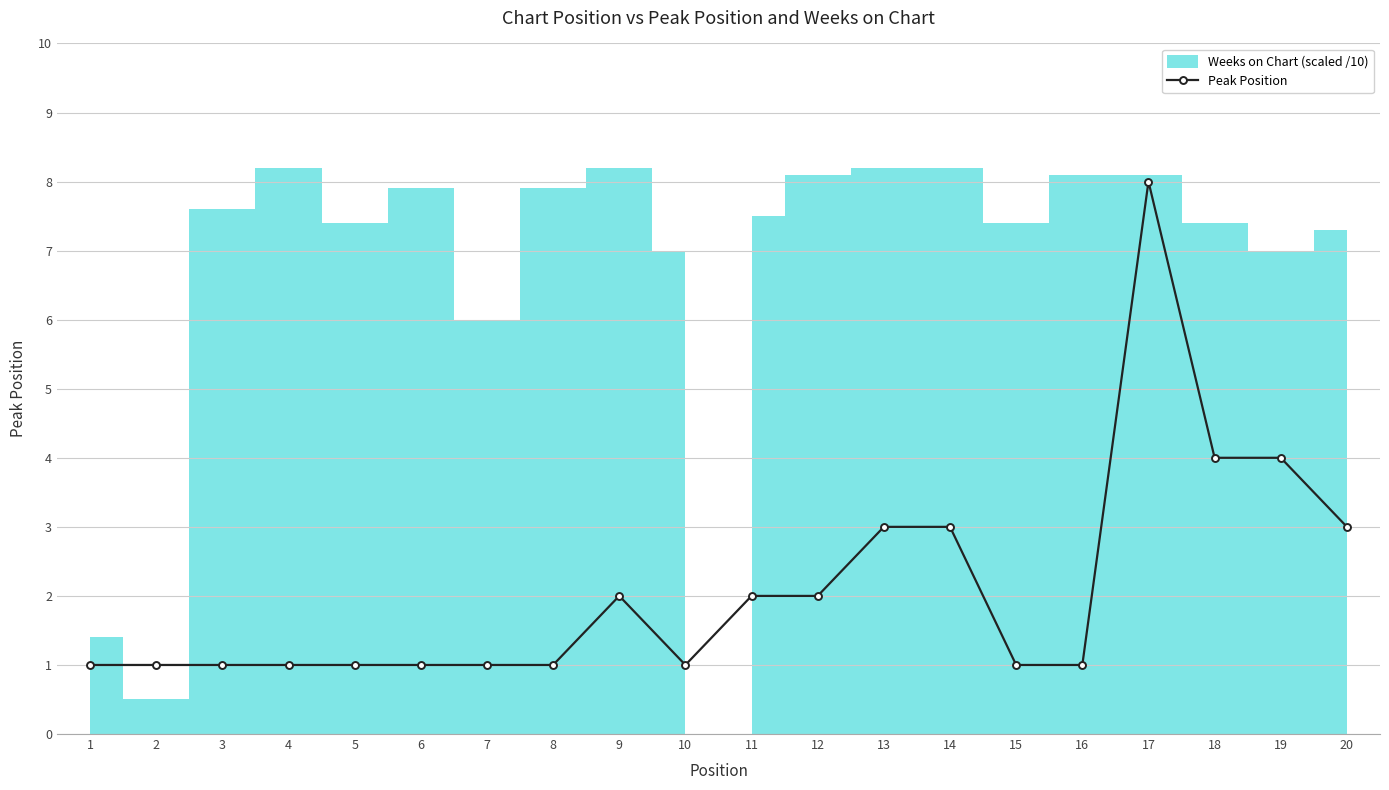

True or false: the data shows 2 at 12.

True